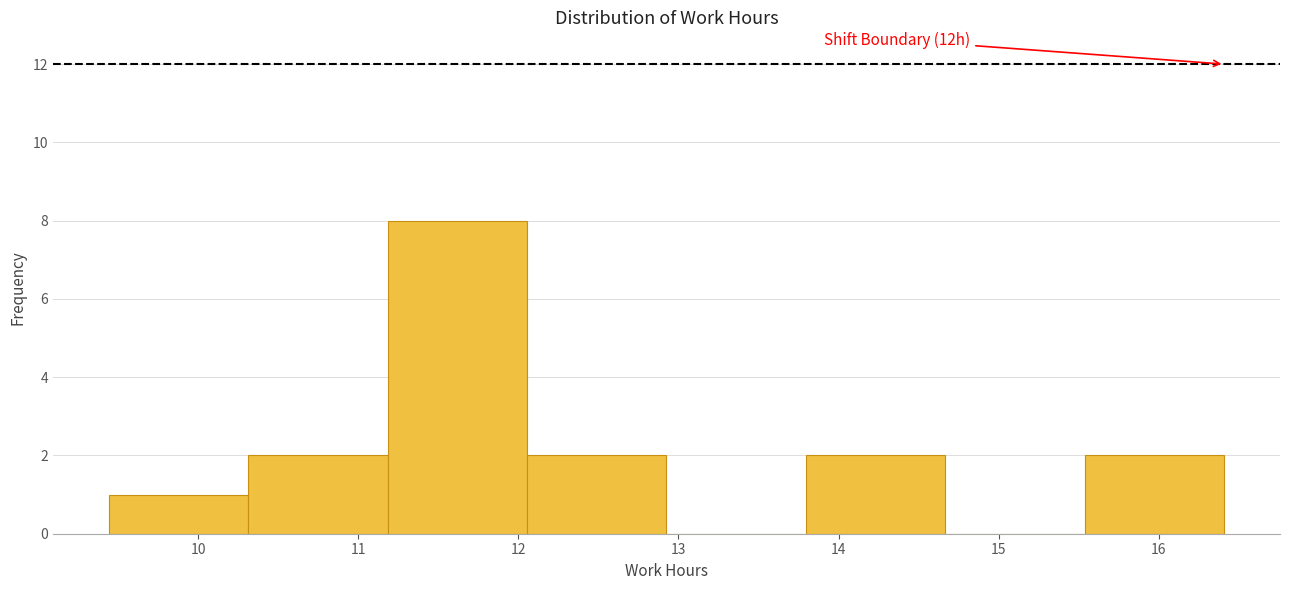

Over which range of the x-axis is the bar tallest?

11.2 to 12.1